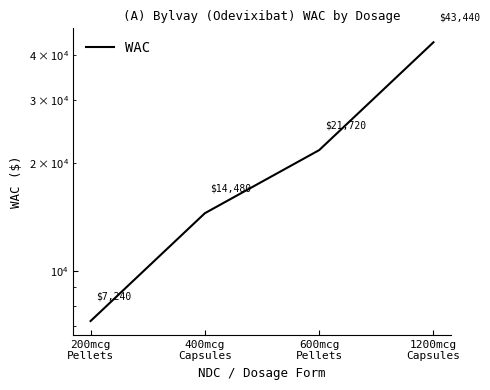

Reading right to left, what are all the values shown in this chart?

43440	21720	14480	7240